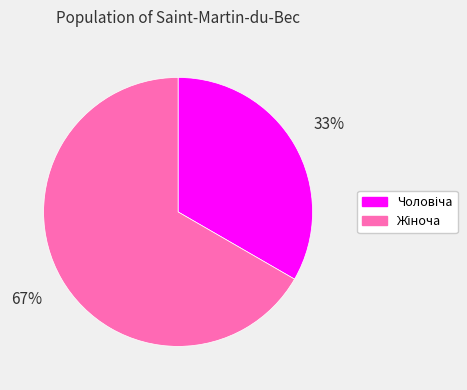

How many segments does this pie chart have?

2